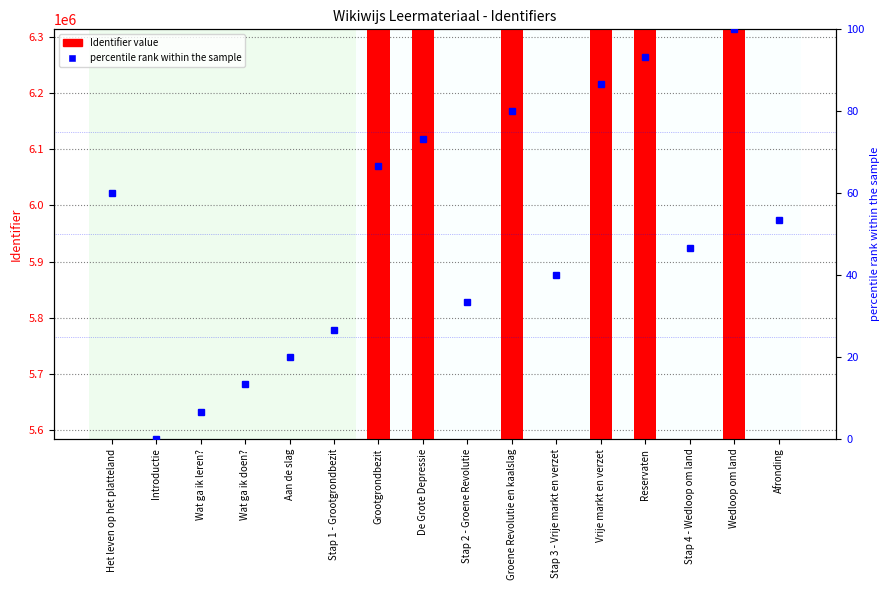

What are all the series names shown in the legend?

Identifier, percentile rank